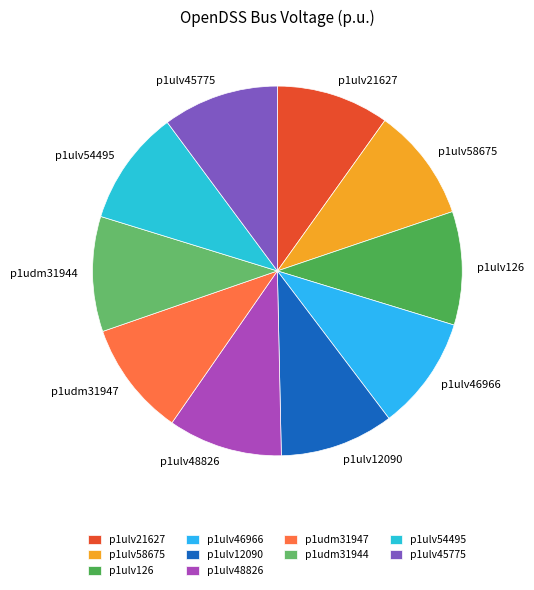

What is the ratio of the value at p1ulv48826 to the value at p1ulv21627?

1.0